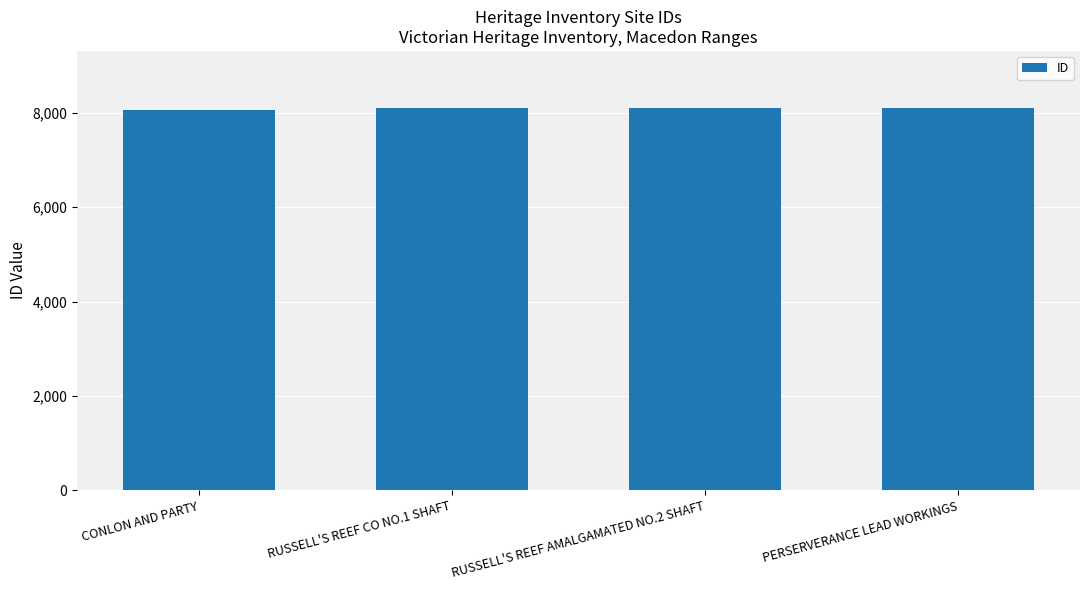

What is the ratio of the value at PERSERVERANCE LEAD WORKINGS to the value at CONLON AND PARTY?

1.0